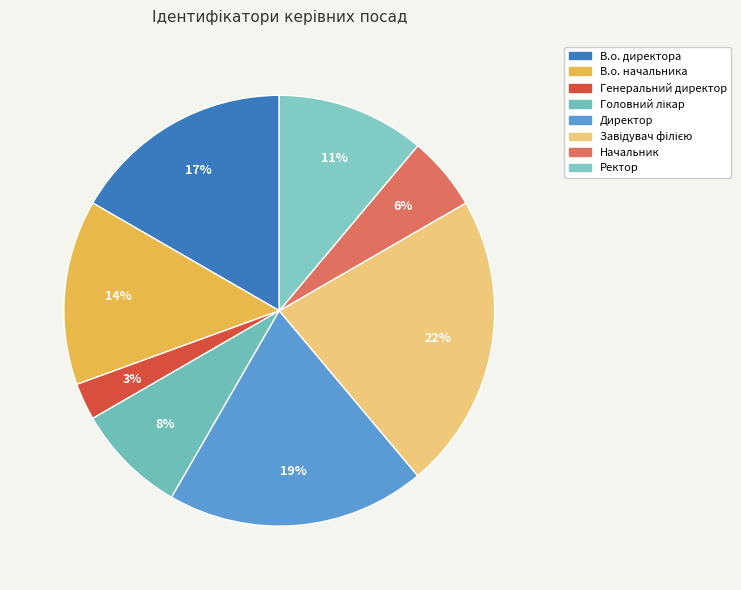

How many segments does this pie chart have?

8